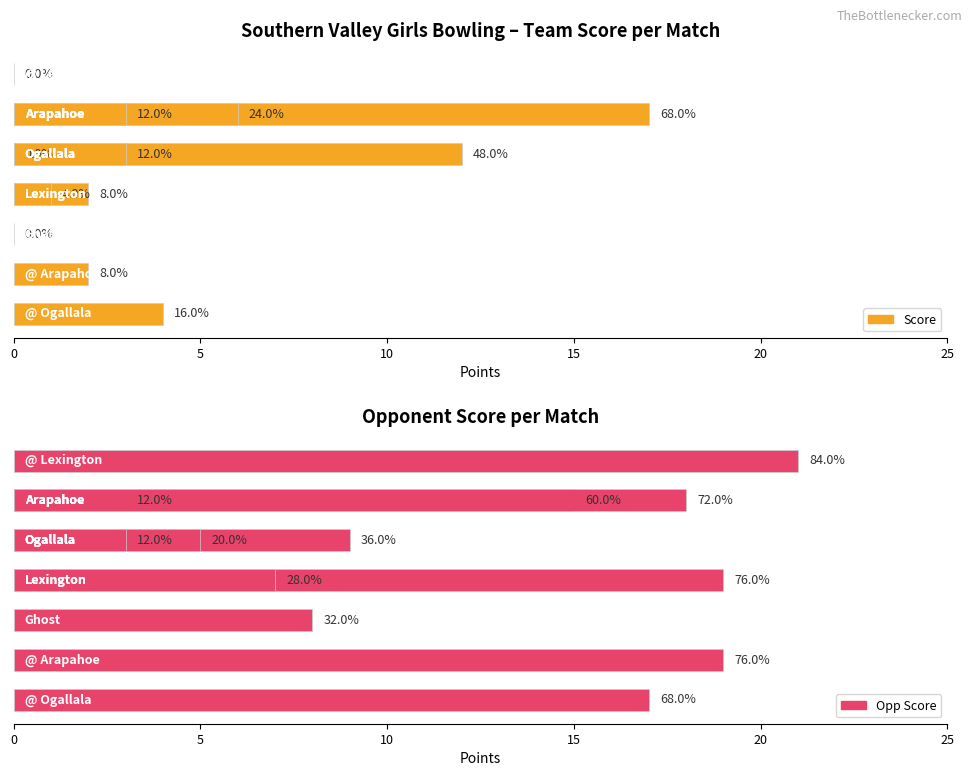

List the series in order of their overall mean, lowest first.

Score, Opp Score